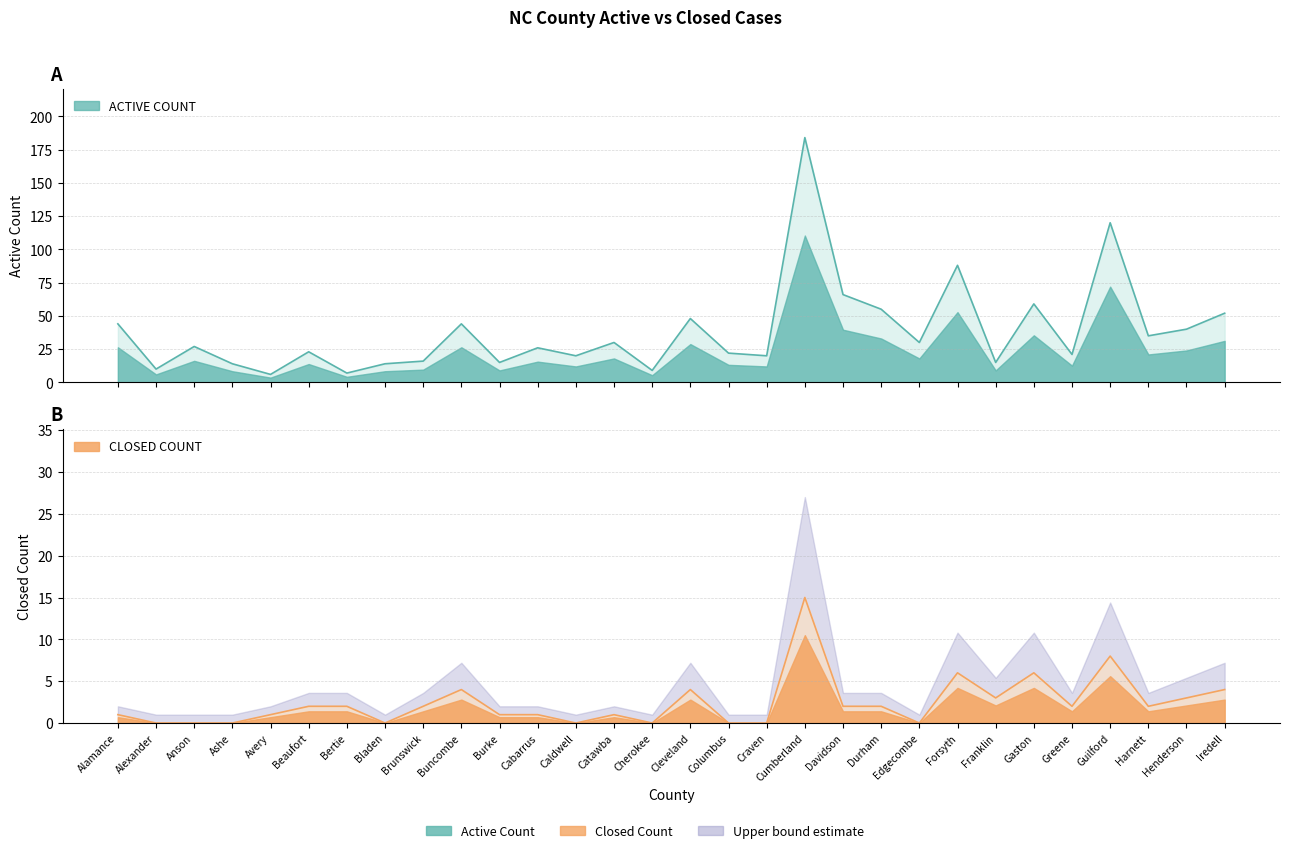

Reading left to right, extract all data points from this chart.

ACTIVE COUNT: 44	10	27	14	6	23	7	14	16	44	15	26	20	30	9	48	22	20	184	66	55	30	88	15	59	21	120	35	40	52
CLOSED COUNT: 1	0	0	0	1	2	2	0	2	4	1	1	0	1	0	4	0	0	15	2	2	0	6	3	6	2	8	2	3	4